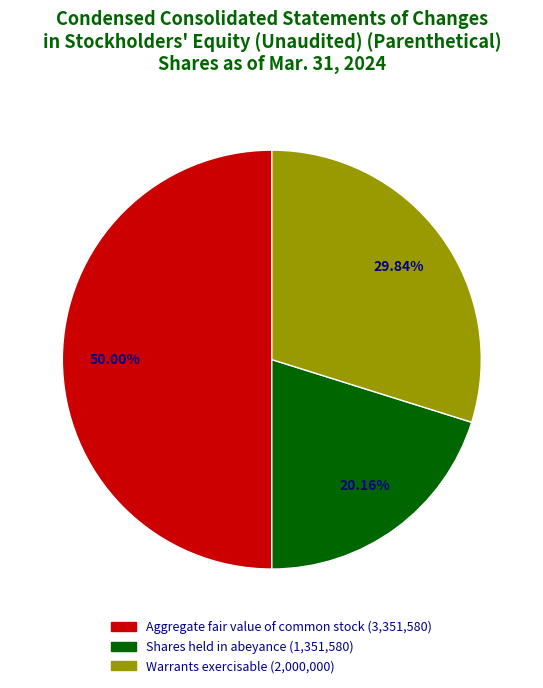

How many slices are in this pie chart?

3